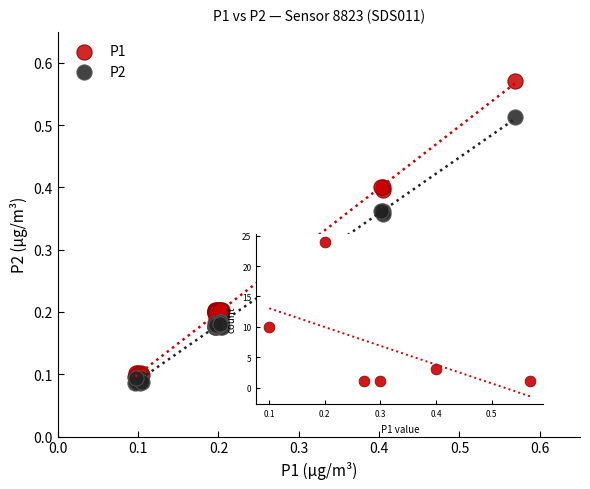

Which series reaches the minimum Y coordinate?

P2